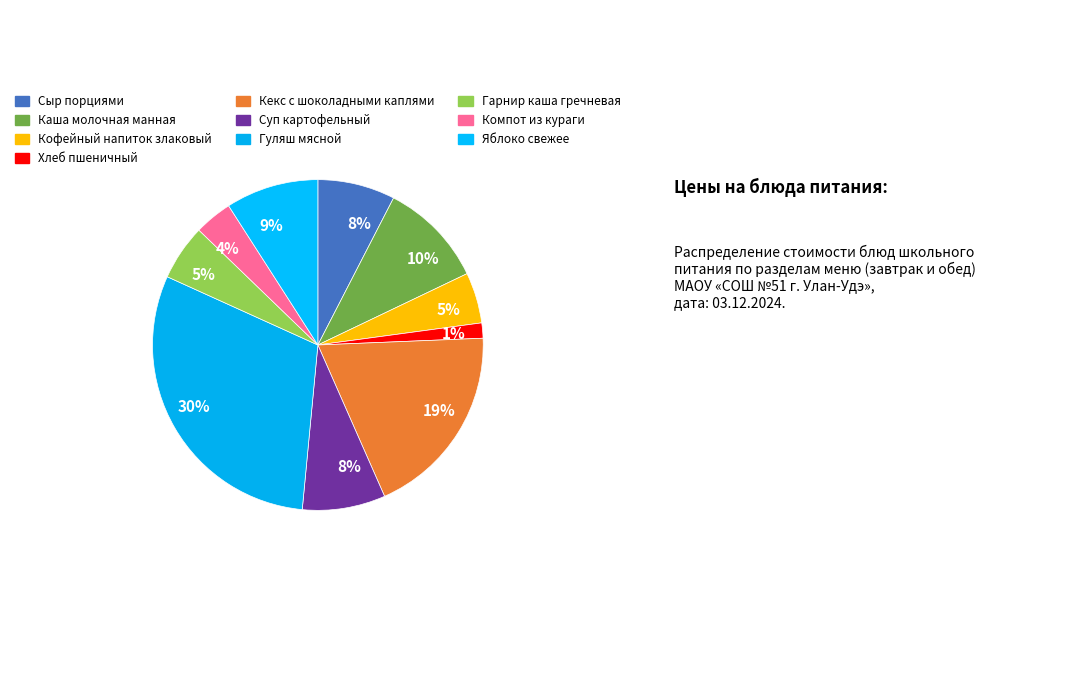

To the nearest percent, what percentage of the pie is Кофейный напиток злаковый?

5%